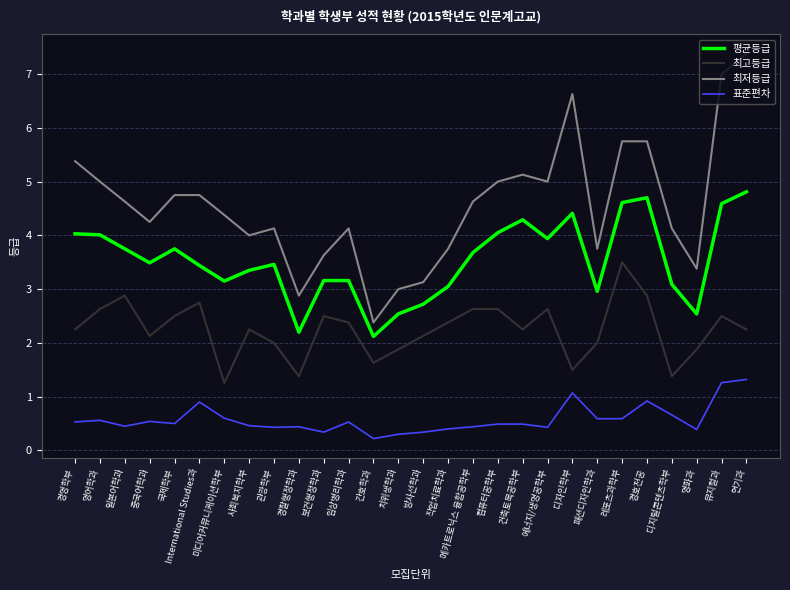

What is the total value across all series at 건축토목공학부?

12.2